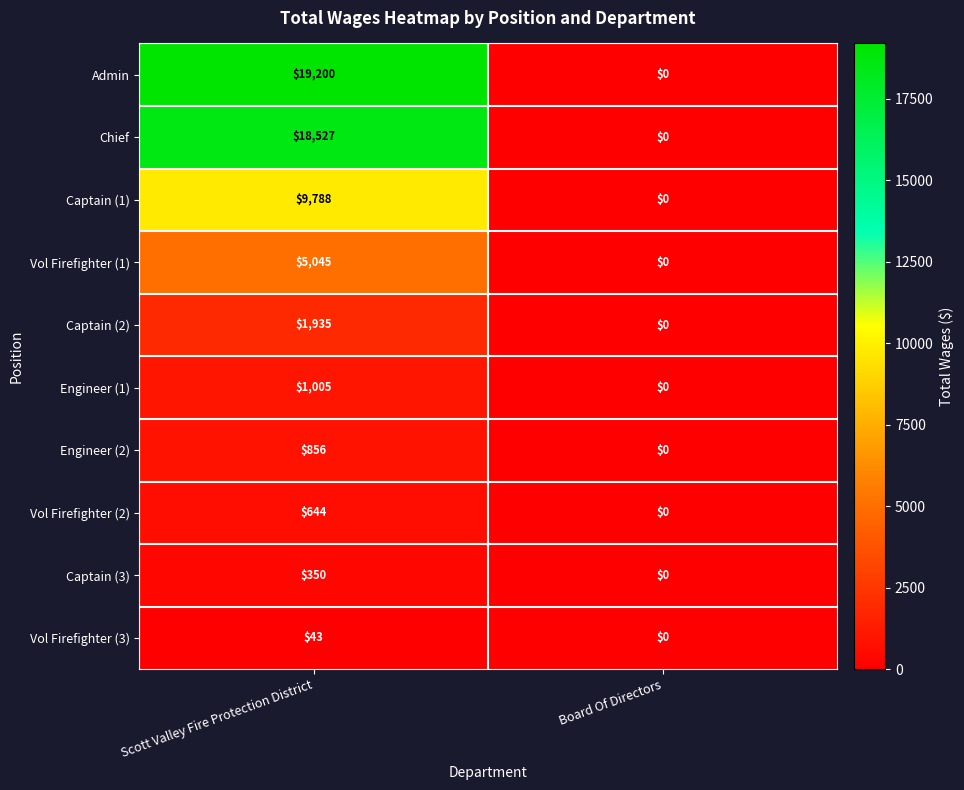

Which series changed the most between Scott Valley Fire Protection District and Board Of Directors?

Admin